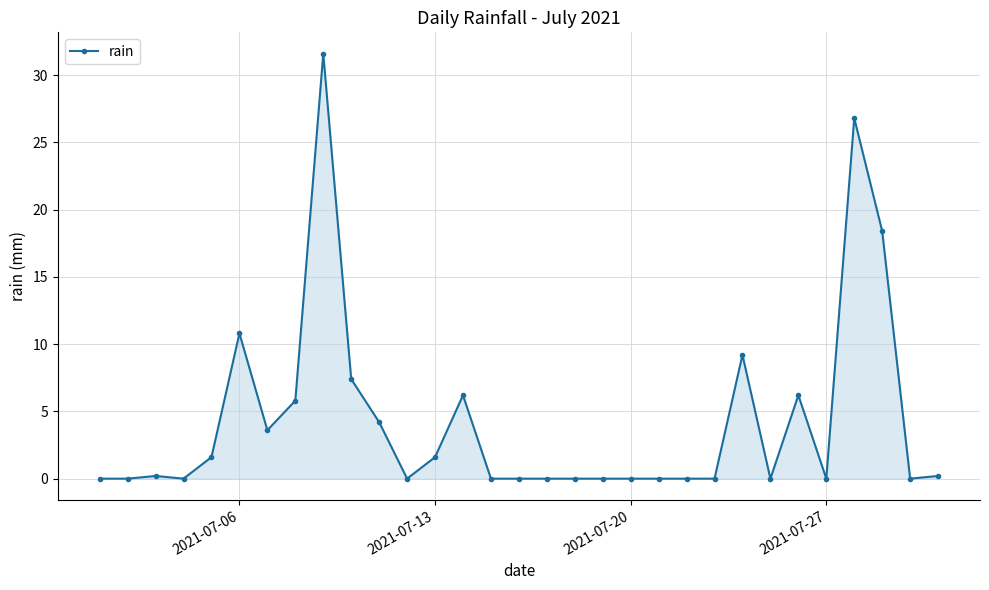

How many categories are shown in the chart?

31